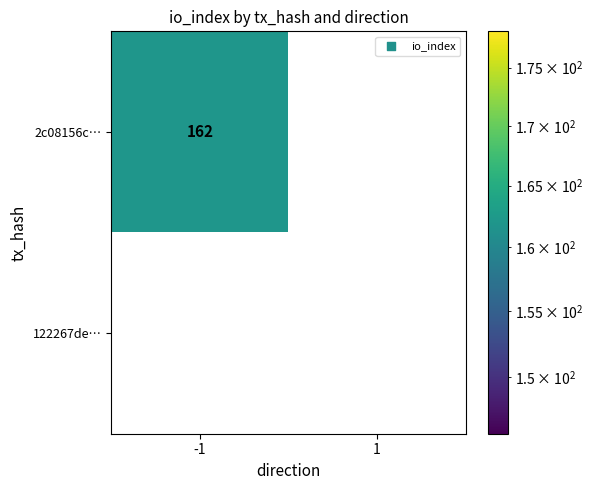

At how many categories does at least one series exceed 68?

1